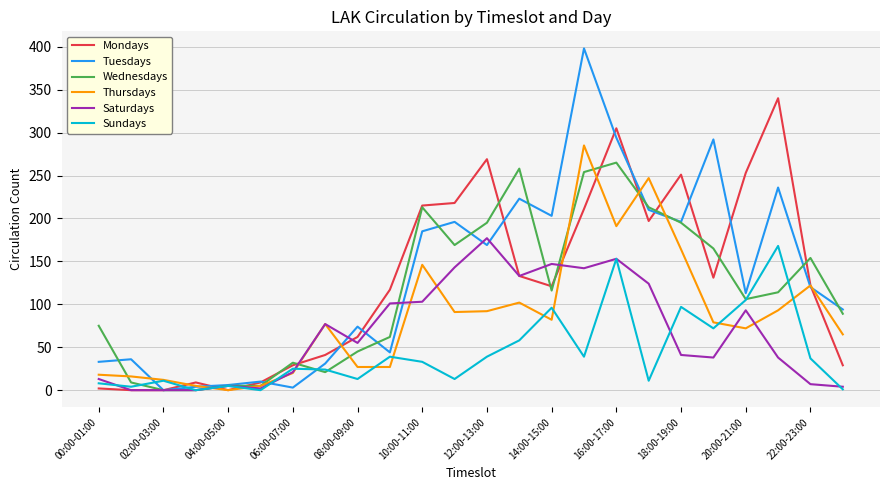

Which series has the largest range (max minus min)?

Tuesdays